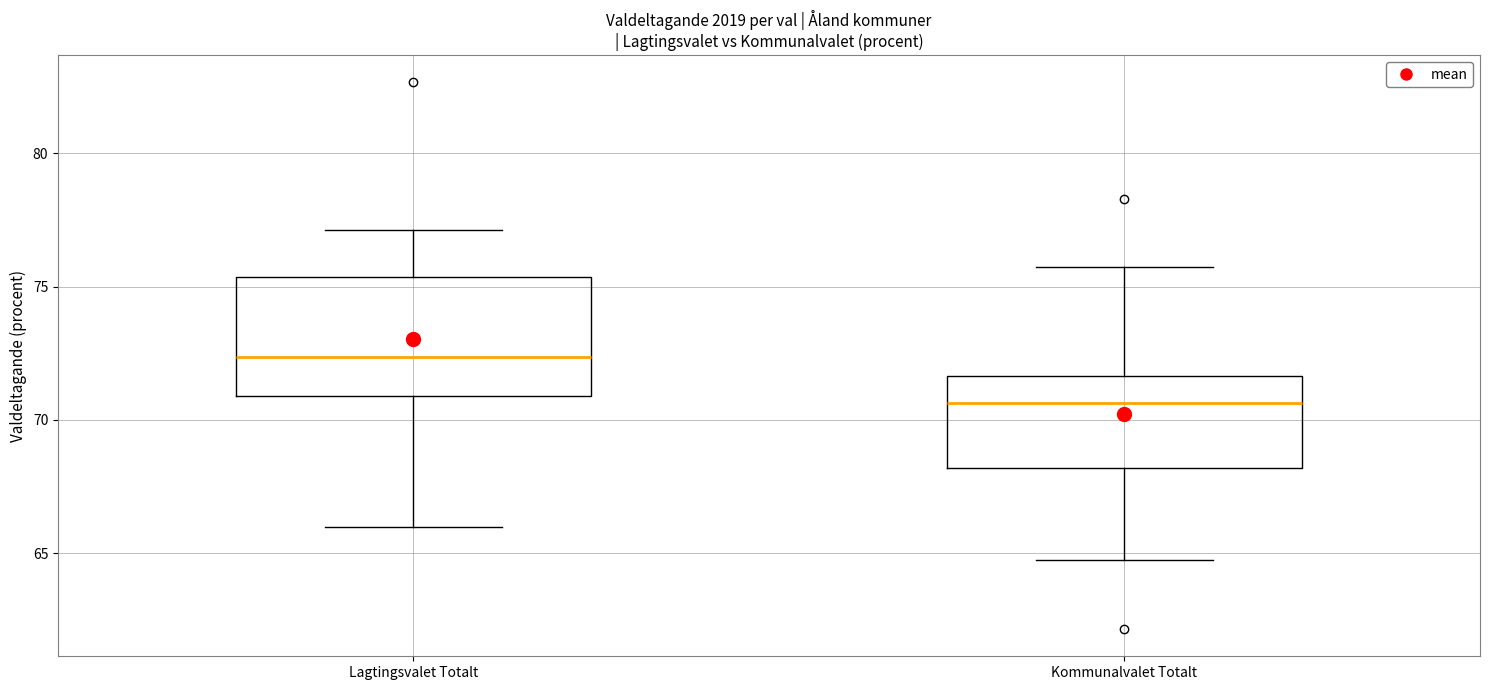

Which box has the highest median line?

Lagtingsvalet Totalt